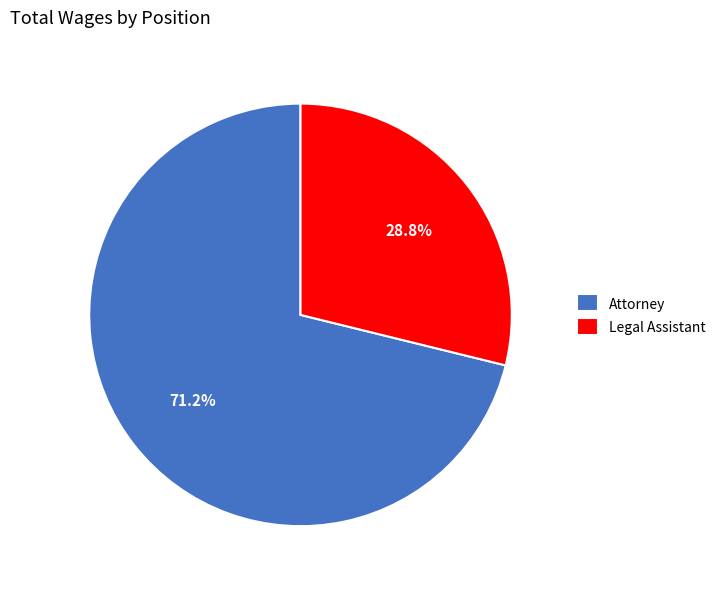

Do Attorney and Legal Assistant together represent more than half of the pie?

Yes